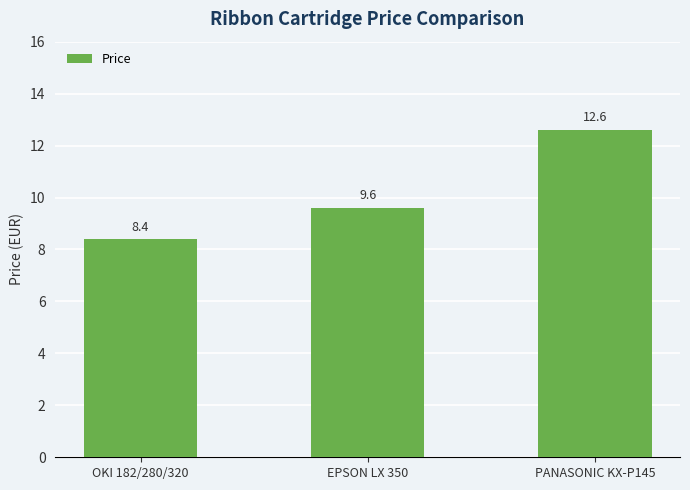

What is the change in value from OKI 182/280/320 to PANASONIC KX-P145?

+4.2